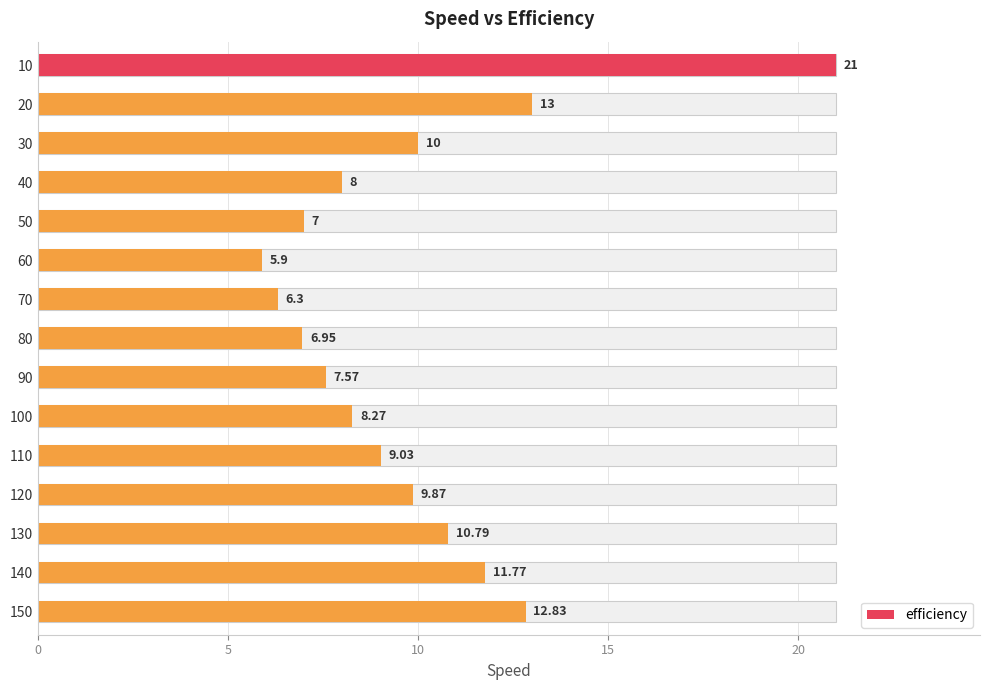

What is the average value?

9.9